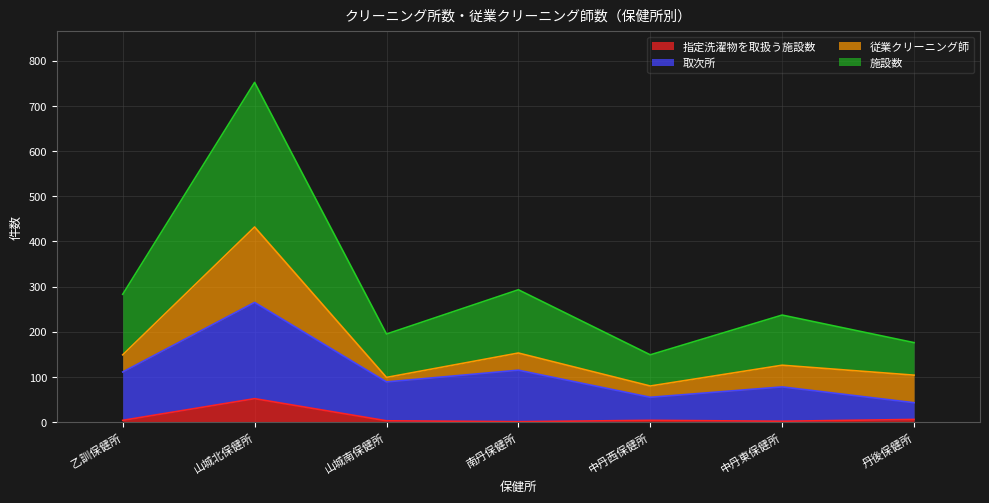

Which series has the widest spread of values?

施設数